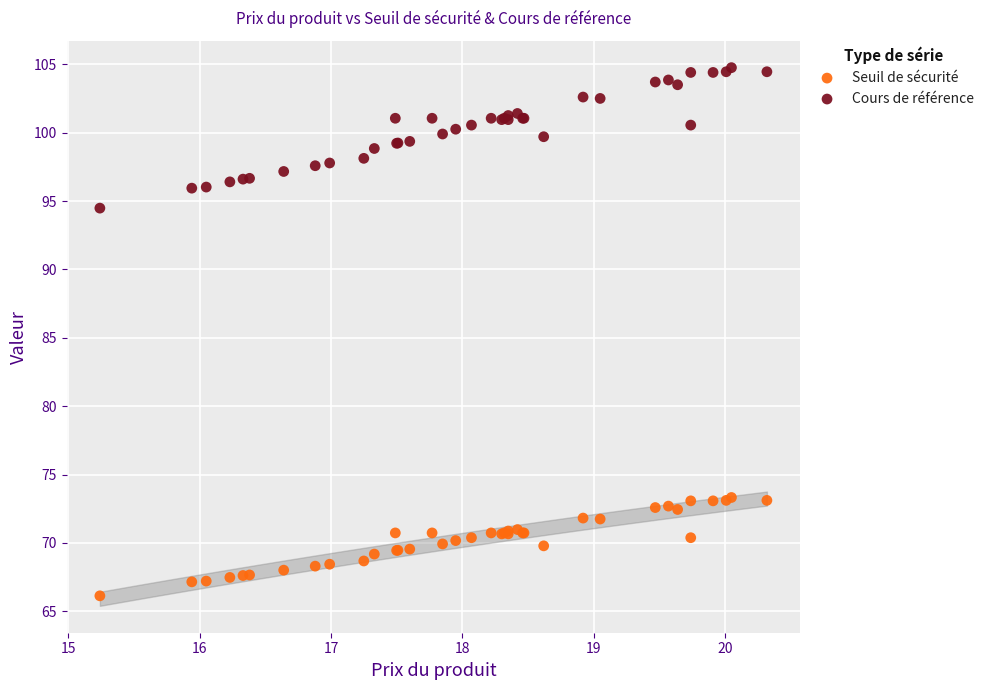

What are all the series names shown in the legend?

Seuil de sécurité, Cours de référence